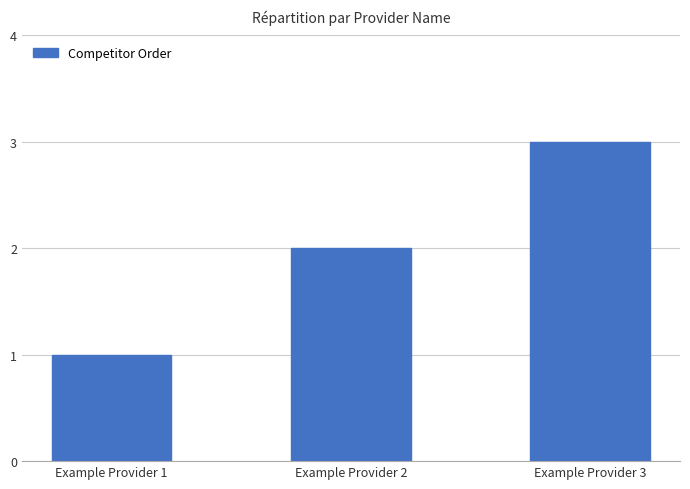

How many distinct data groups are displayed?

1